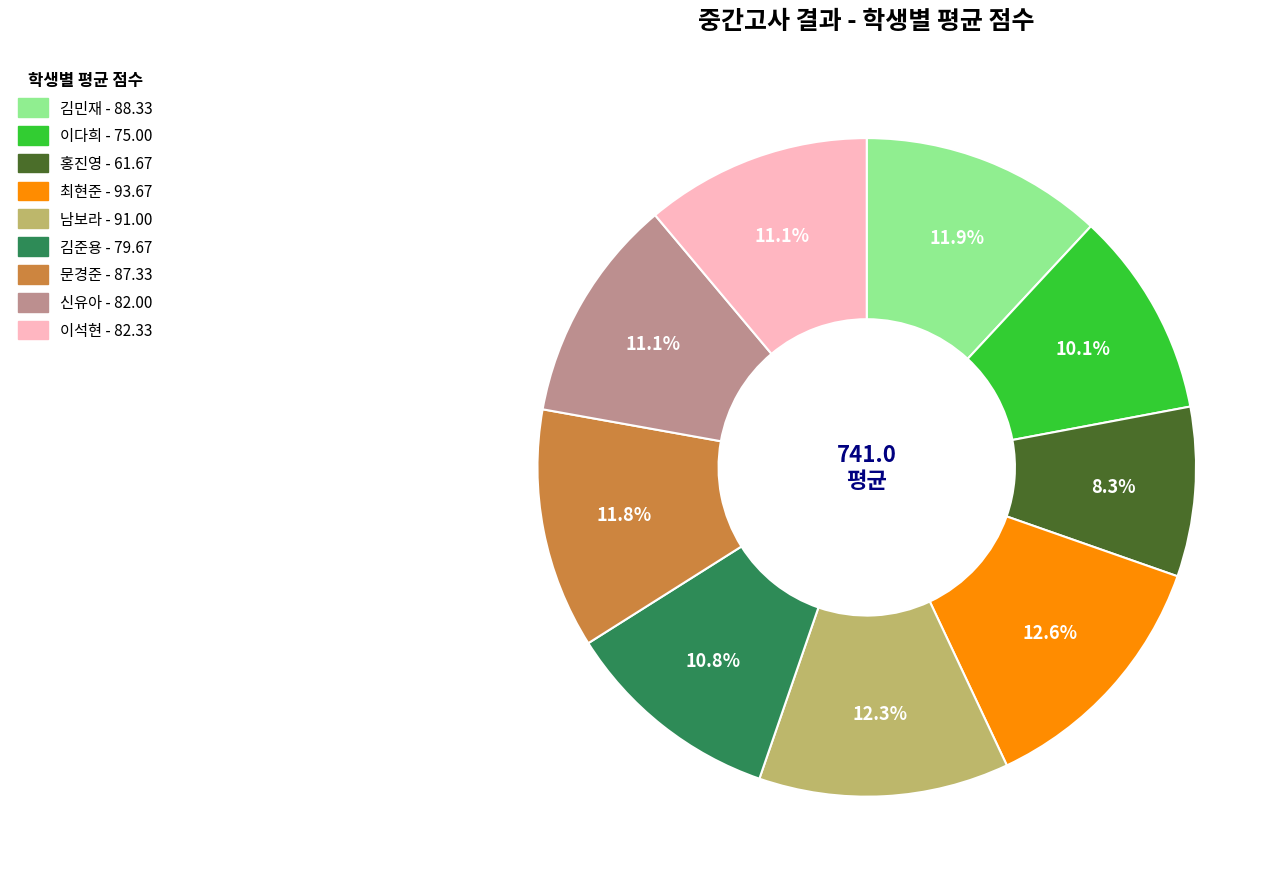

The 신유아 slice represents 4% of the pie. True or false?

False